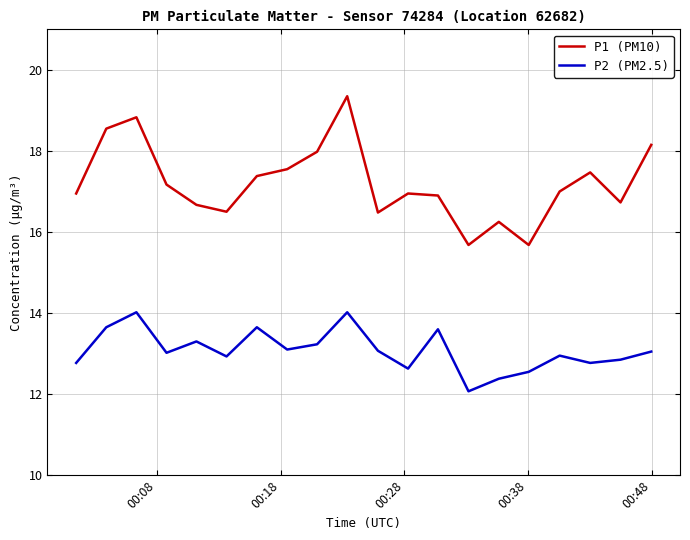

List the series in order of their overall mean, highest first.

P1 (PM10), P2 (PM2.5)